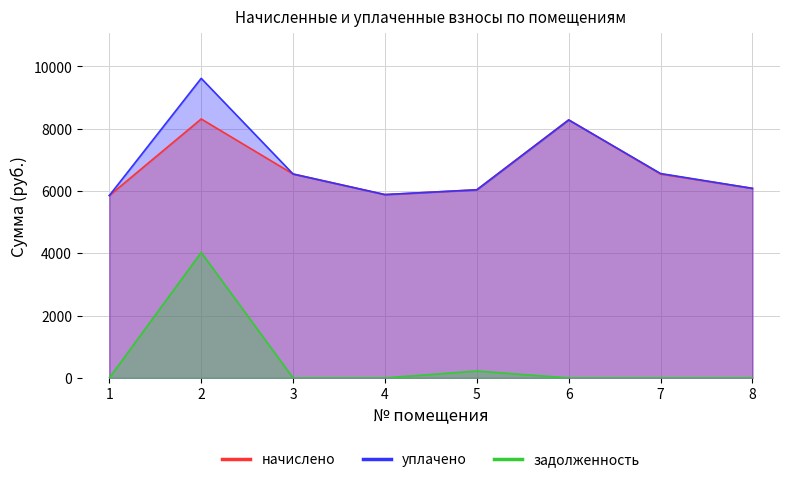

What are all the series names shown in the legend?

начислено, уплачено, задолженность